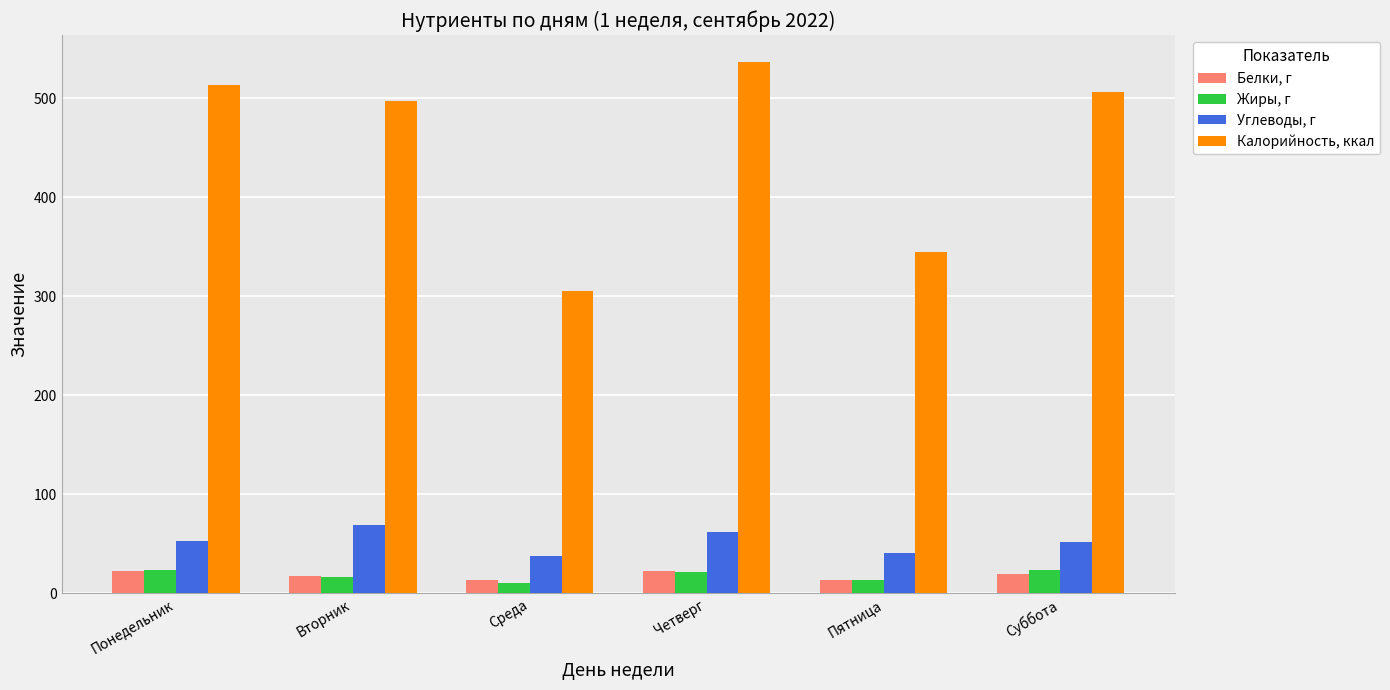

What is the value of the Калорийность, ккал bar at the 2nd from the left?

497.0